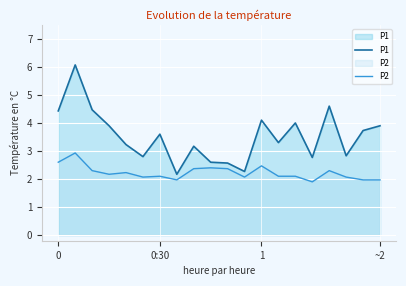

Which series has the largest total across all categories?

P1